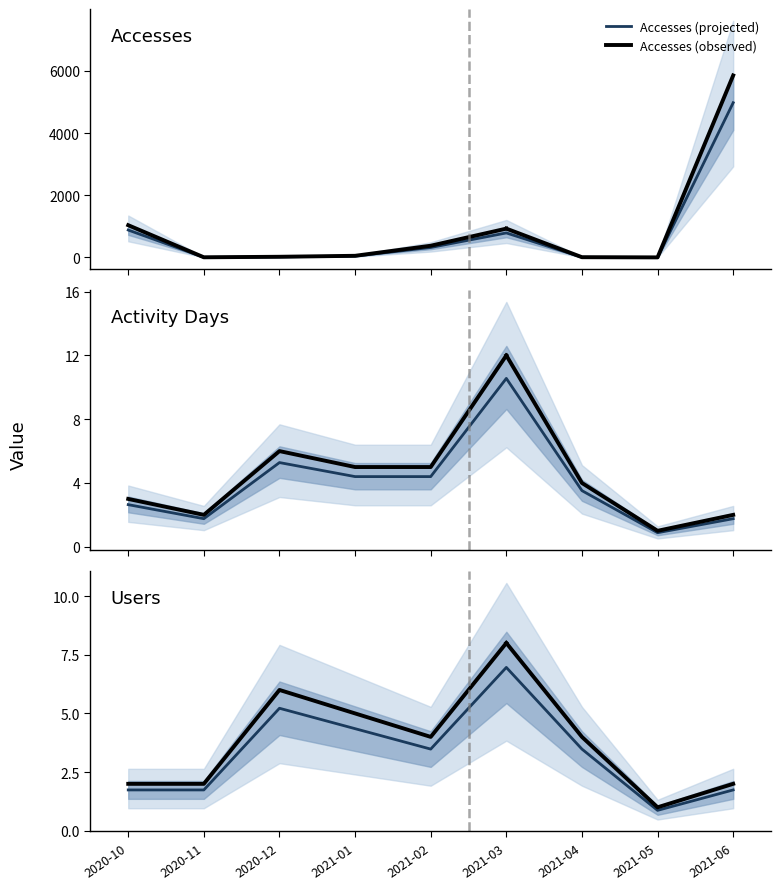

What is the approximate value of Accesses at 2021-02?

319.6